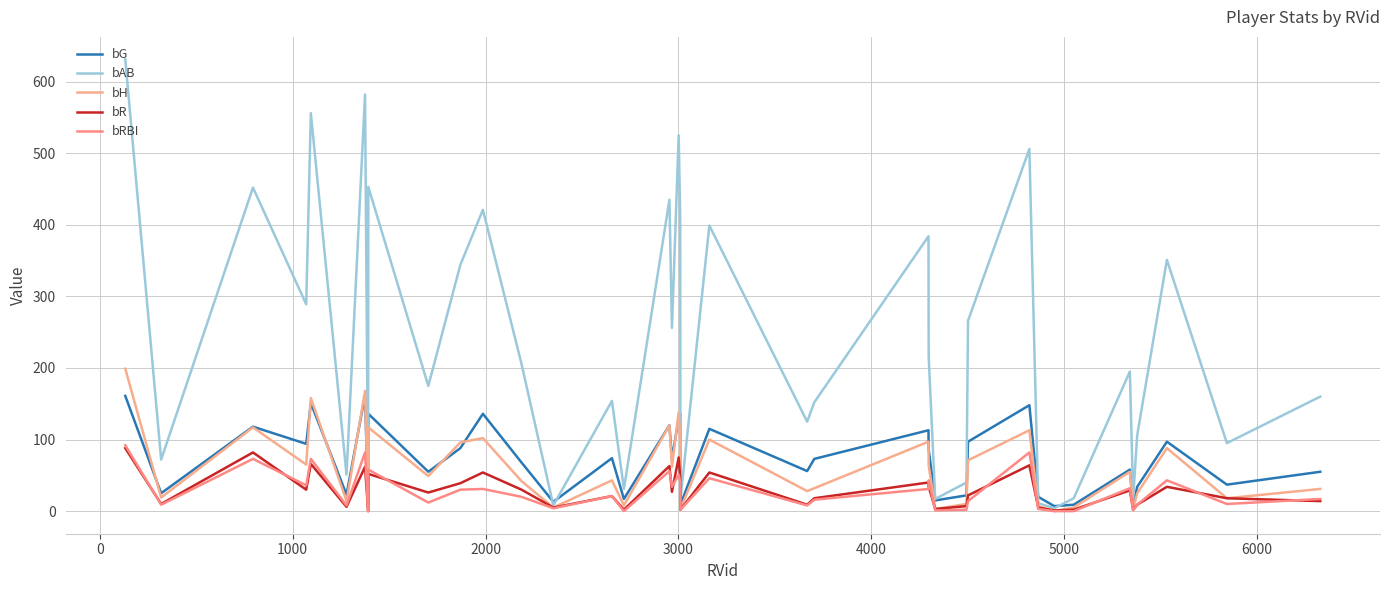

True or false: bH has more than 2 points higher than both neighbors.

True